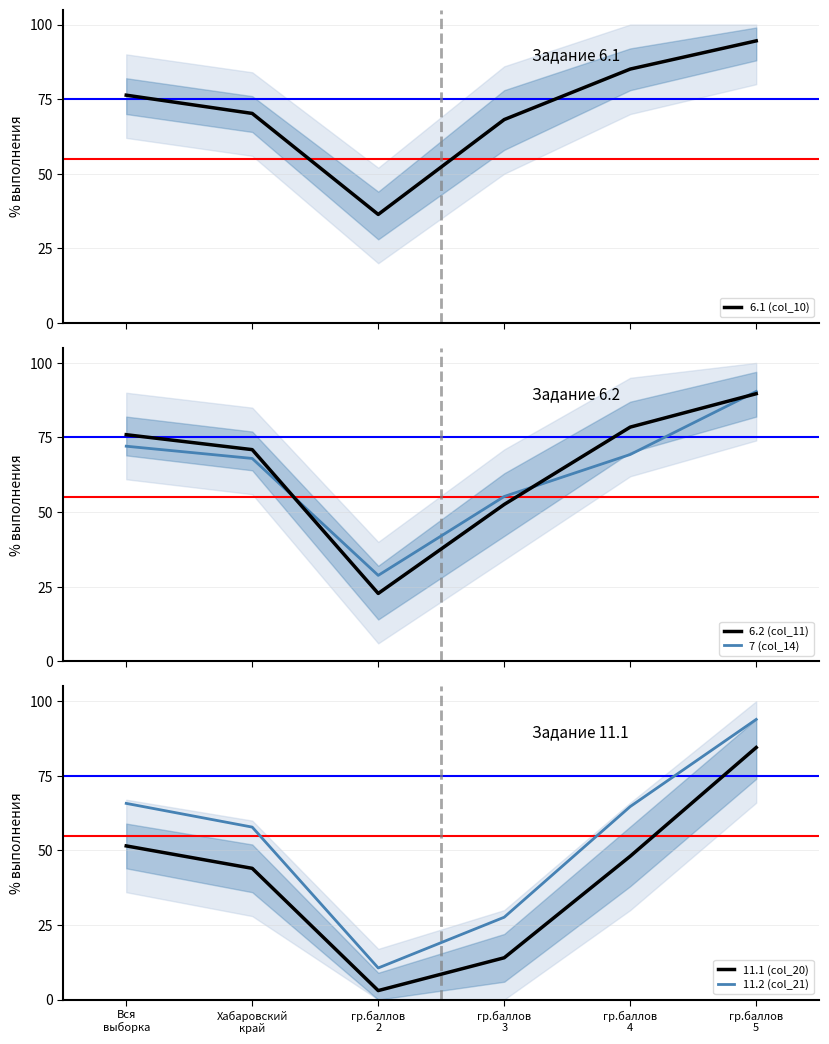

Is it true that 6.2 (col_11) equals 78.5 at гр.баллов
4?

True